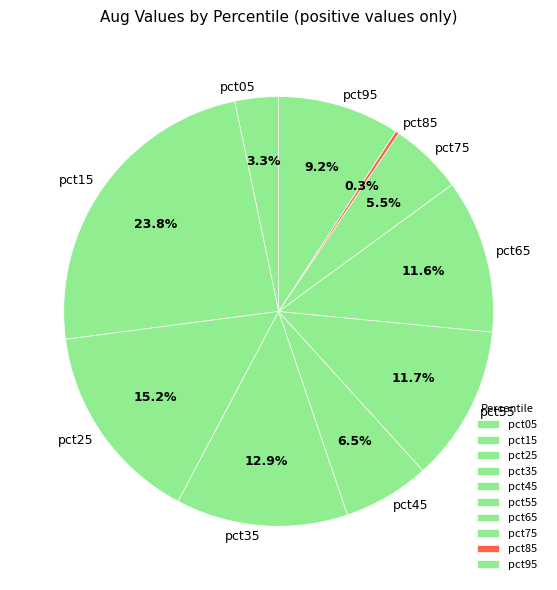

True or false: pct65 accounts for 12% of the total.

True